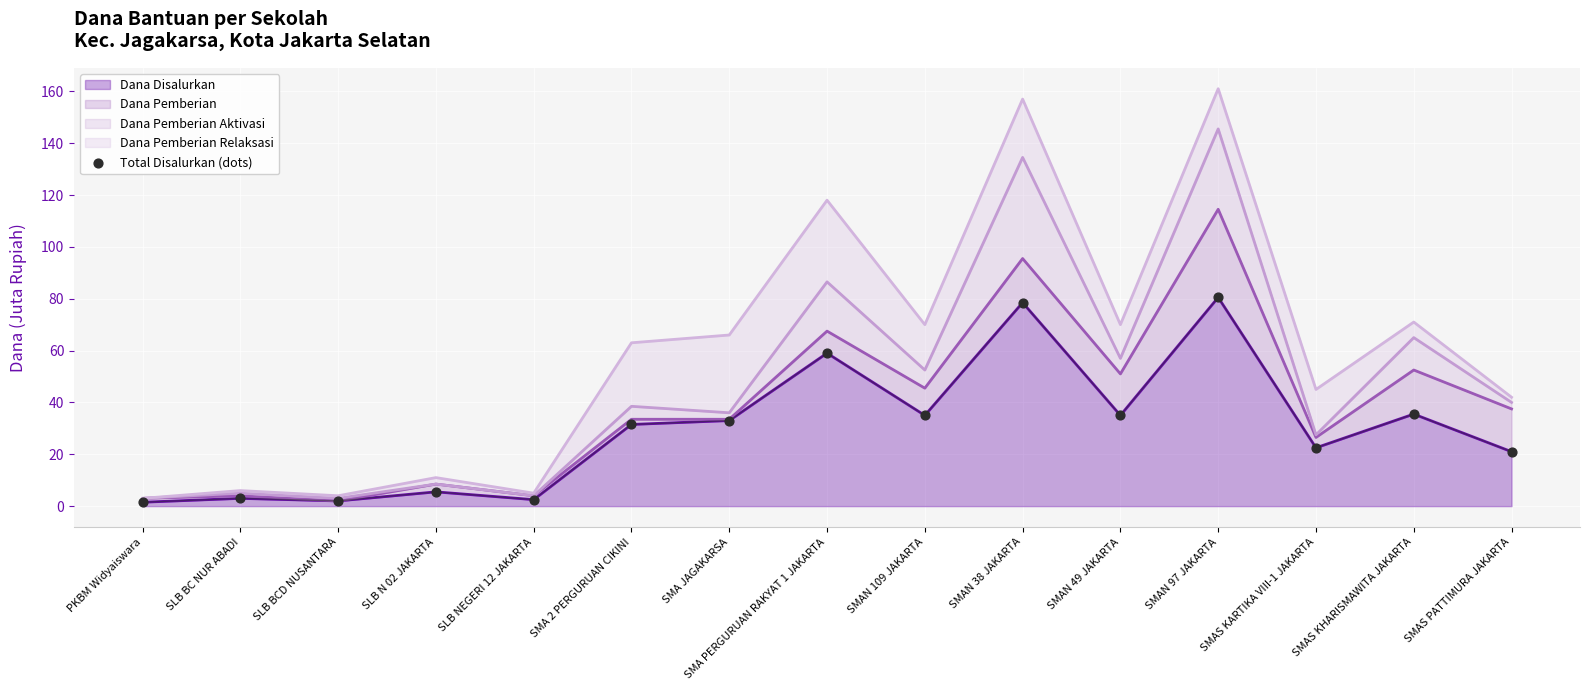

What is the ratio of the value at SMA 2 PERGURUAN CIKINI to the value at SMAS KHARISMAWITA JAKARTA?

0.9